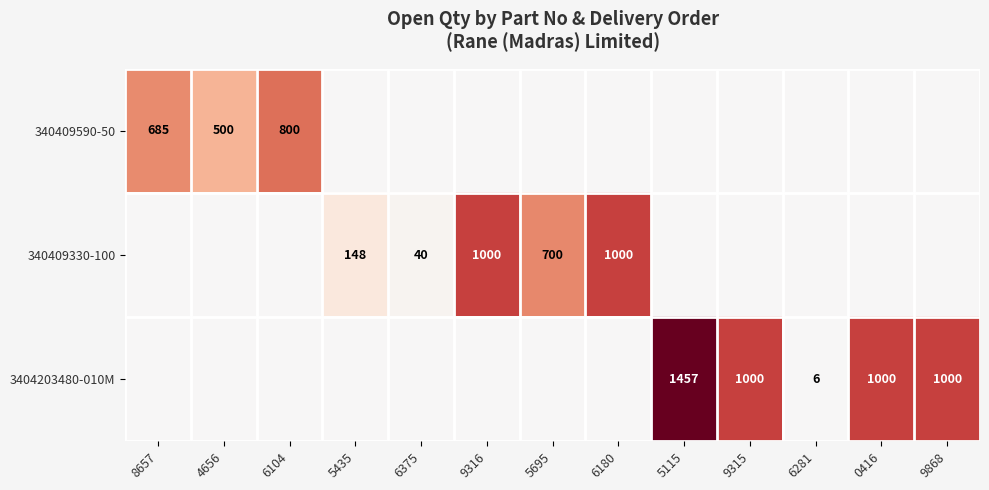

The 340409590-50 series shows 500 at 4656. True or false?

True